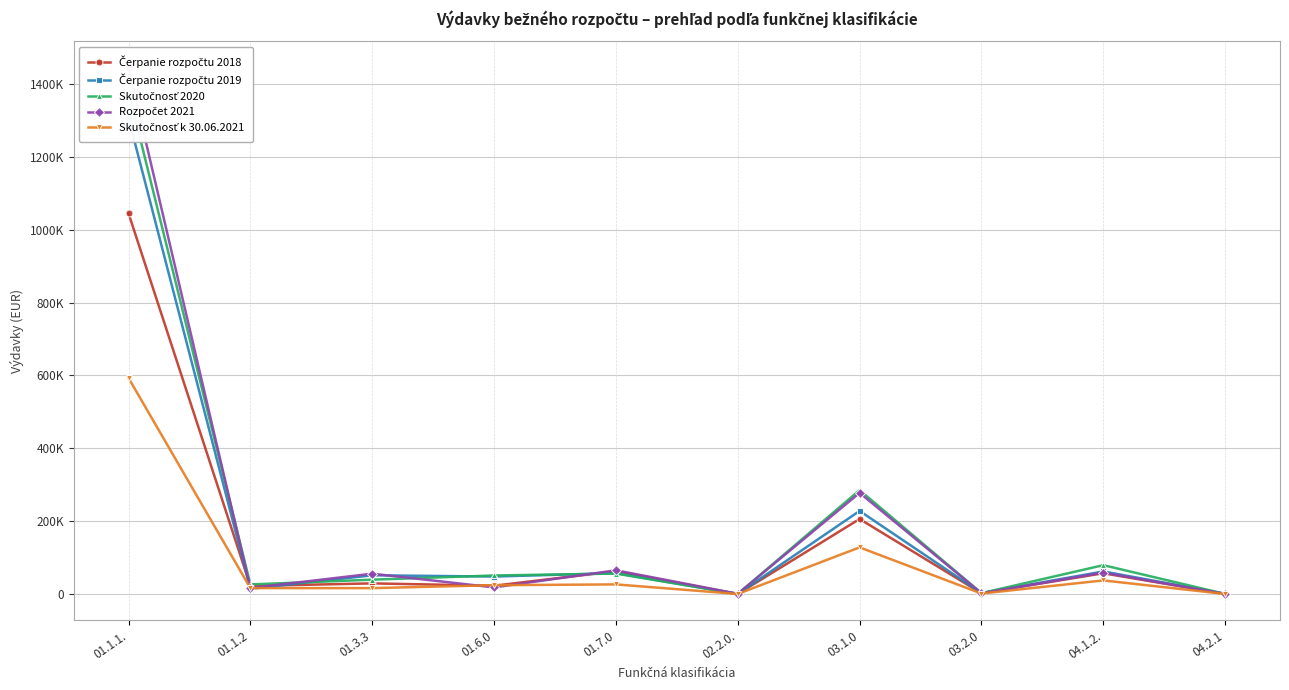

Reading left to right, list all the values displayed in this chart.

Čerpanie rozpočtu 2018: 01.1.1.=1045488.6	01.1.2=22020.7	01.3.3=29084.1	01.6.0=22643.7	01.7.0=62531.0	02.2.0.=1.5	03.1.0=205874.6	03.2.0=2000.0	04.1.2.=56923.1	04.2.1=69.2
Čerpanie rozpočtu 2019: 01.1.1.=1307060.8	01.1.2=14191.4	01.3.3=51254.0	01.6.0=47845.3	01.7.0=57263.1	02.2.0.=18.0	03.1.0=228019.0	03.2.0=2240.4	04.1.2.=61855.4	04.2.1=440.2
Skutočnosť 2020: 01.1.1.=1380342.7	01.1.2=26202.0	01.3.3=39283.7	01.6.0=50768.4	01.7.0=56026.7	02.2.0.=19.0	03.1.0=285169.3	03.2.0=2288.4	04.1.2.=79092.6	04.2.1=53.0
Rozpočet 2021: 01.1.1.=1445249.0	01.1.2=16500.0	01.3.3=55720.0	01.6.0=18048.0	01.7.0=65000.0	02.2.0.=500.0	03.1.0=277614.0	03.2.0=2000.0	04.1.2.=58682.0	04.2.1=200.0
Skutočnosť k 30.06.2021: 01.1.1.=593255.8	01.1.2=16125.9	01.3.3=16063.4	01.6.0=24055.5	01.7.0=26290.6	02.2.0.=4.0	03.1.0=127962.3	03.2.0=1200.0	04.1.2.=37230.6	04.2.1=0.0